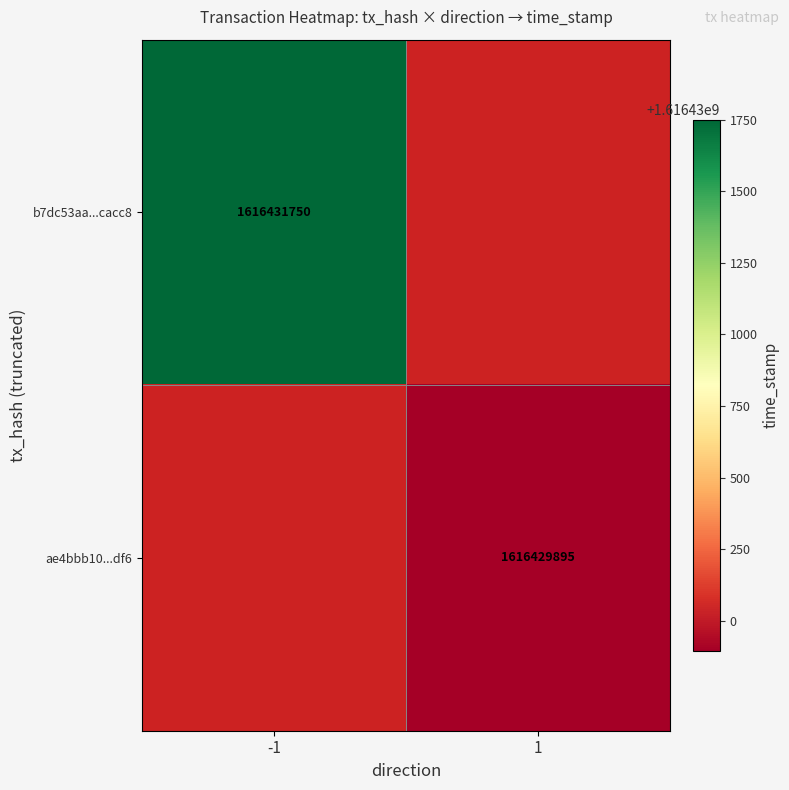

Is it true that ae4bbb10...df6 equals 1616429895 at 1?

True